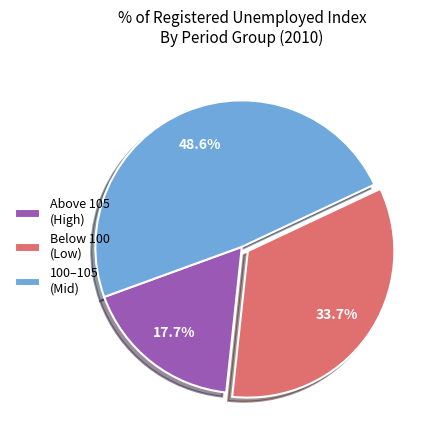

Which category has the biggest portion of the pie?

100–105 (Mid)